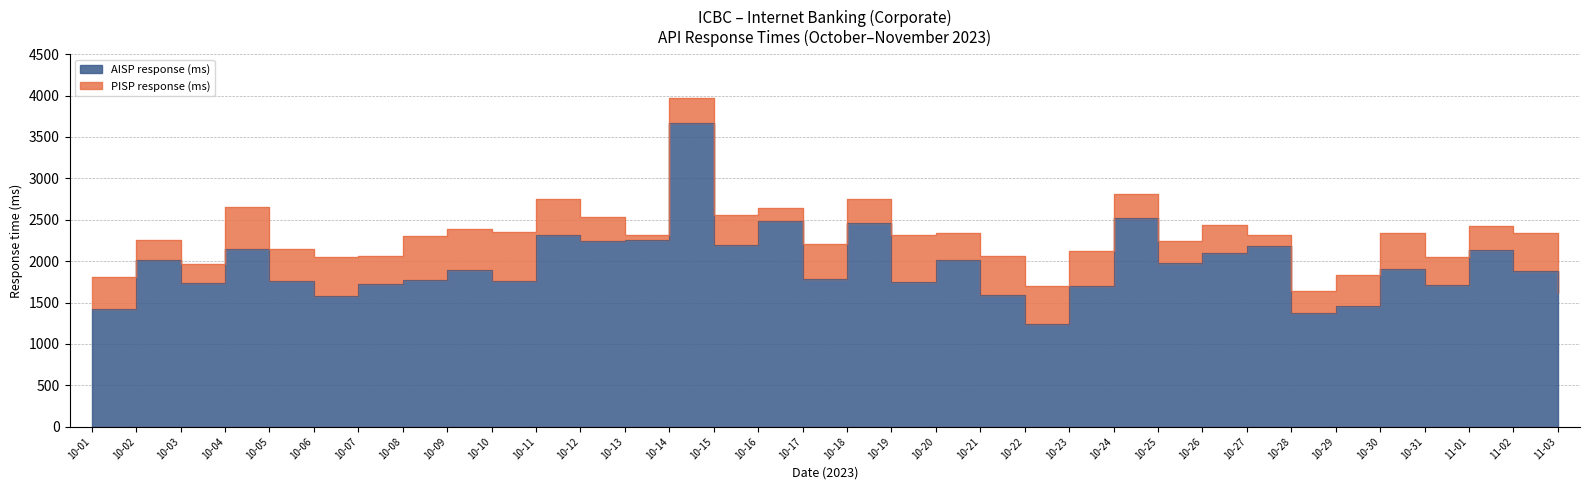

Is it true that AISP response (ms) equals 1909.3 at 10-30?

True